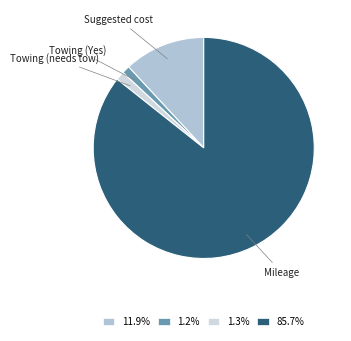

What is the ratio of the value at Suggested cost to the value at Towing (Yes)?

10.3